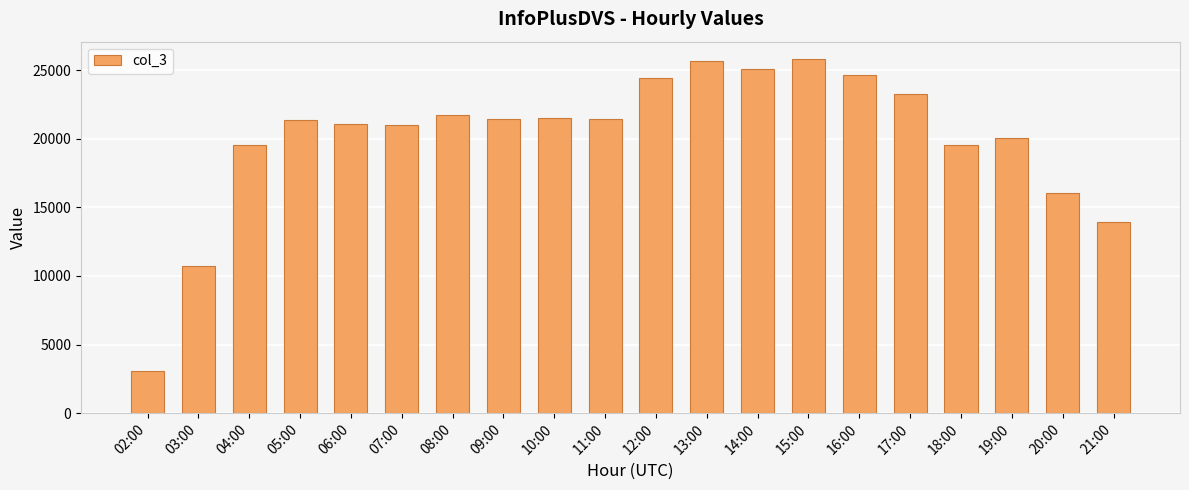

What position from the left is 11:00?

10